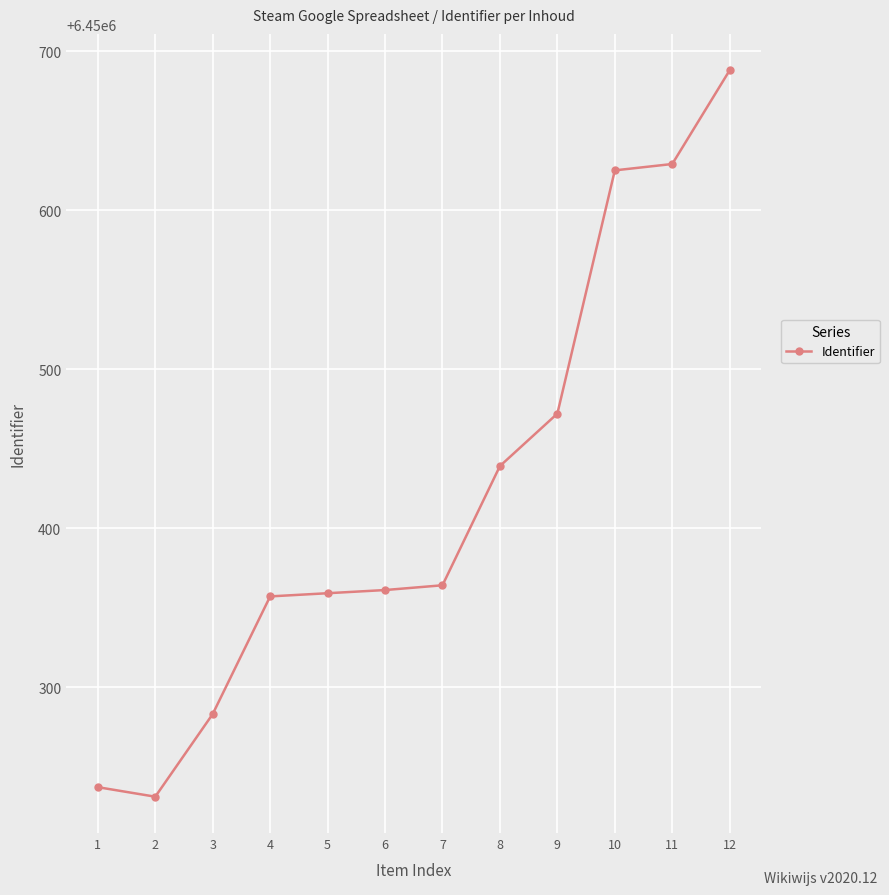

What is the smallest value displayed?

6450231